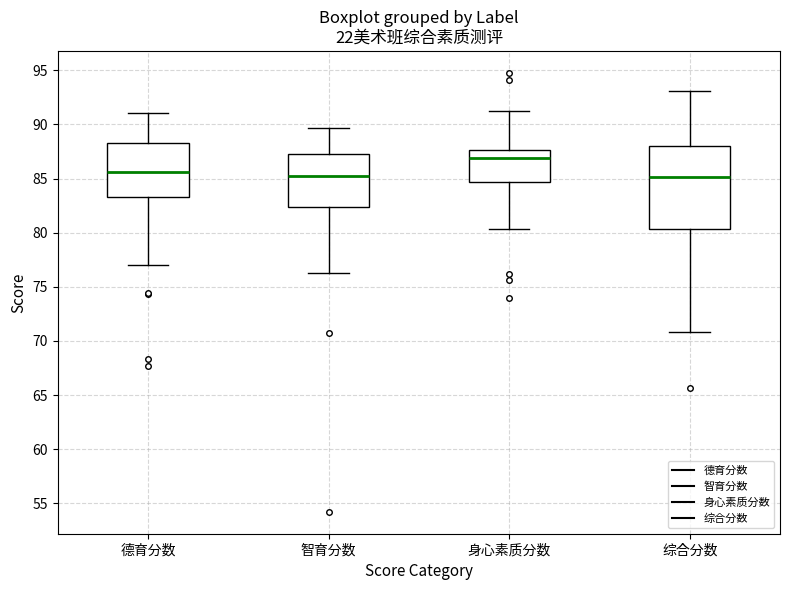

Reading left to right, read every box against the y-axis: the position of its median line, the range the box covers, and the ends of its whiskers. The values are not printed on the chart, so give them approximately, as read against the axis.

德育分数: median 85.5, box 83.5 to 88.5, whiskers 77.0 to 91.0
智育分数: median 85.0, box 82.5 to 87.0, whiskers 76.5 to 89.5
身心素质分数: median 87.0, box 84.5 to 87.5, whiskers 80.5 to 91.0
综合分数: median 85.0, box 80.5 to 88.0, whiskers 71.0 to 93.0